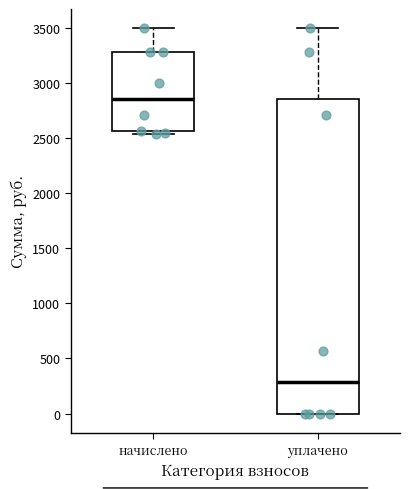

Which box is the tallest, from its lower edge to its upper edge?

уплачено